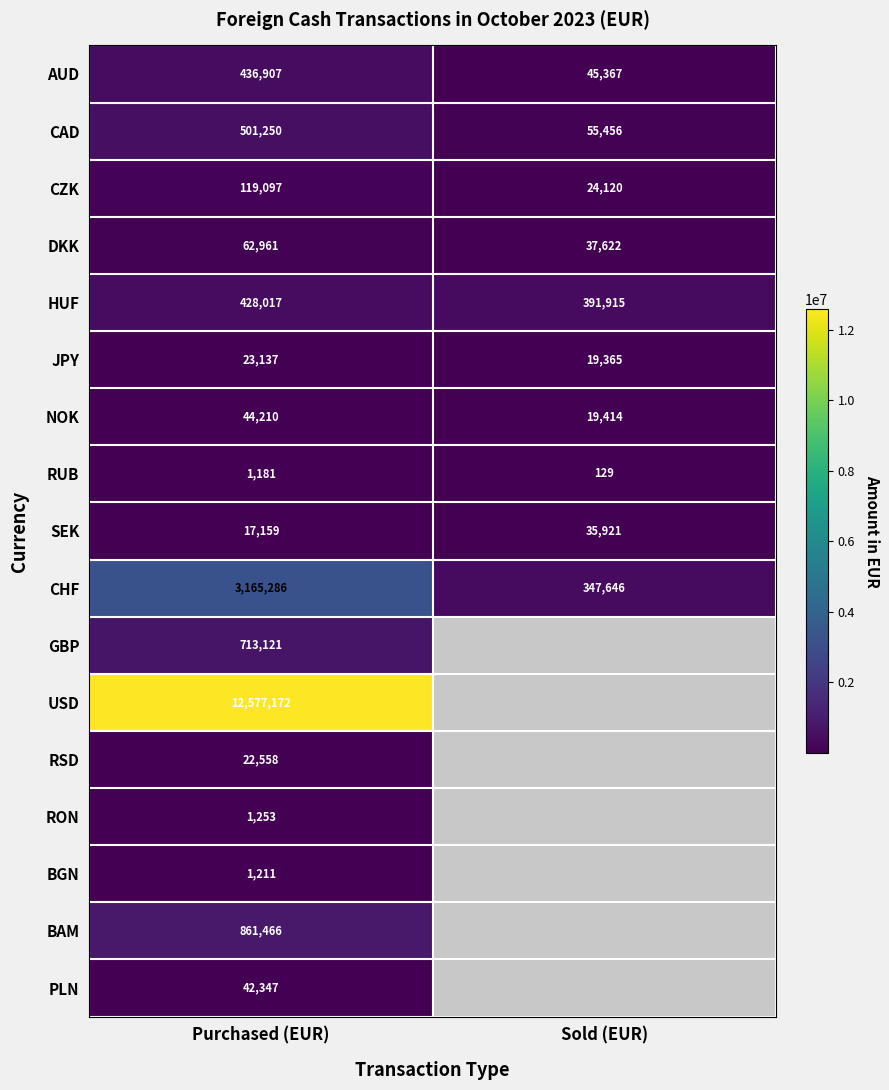

Which category has the lowest value in the DKK series?

Sold (EUR)